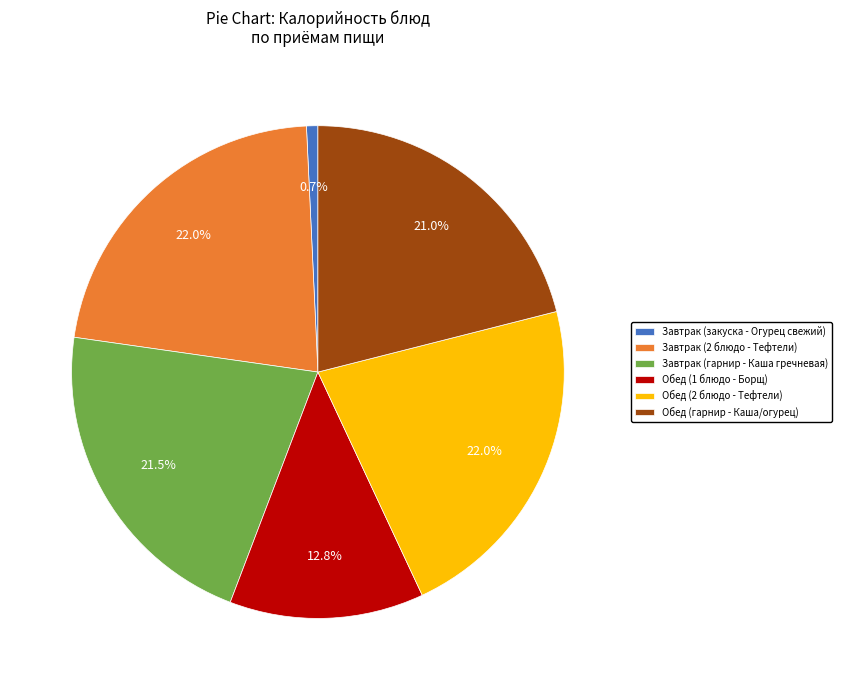

True or false: Обед (1 блюдо - Борщ) accounts for 13% of the total.

True